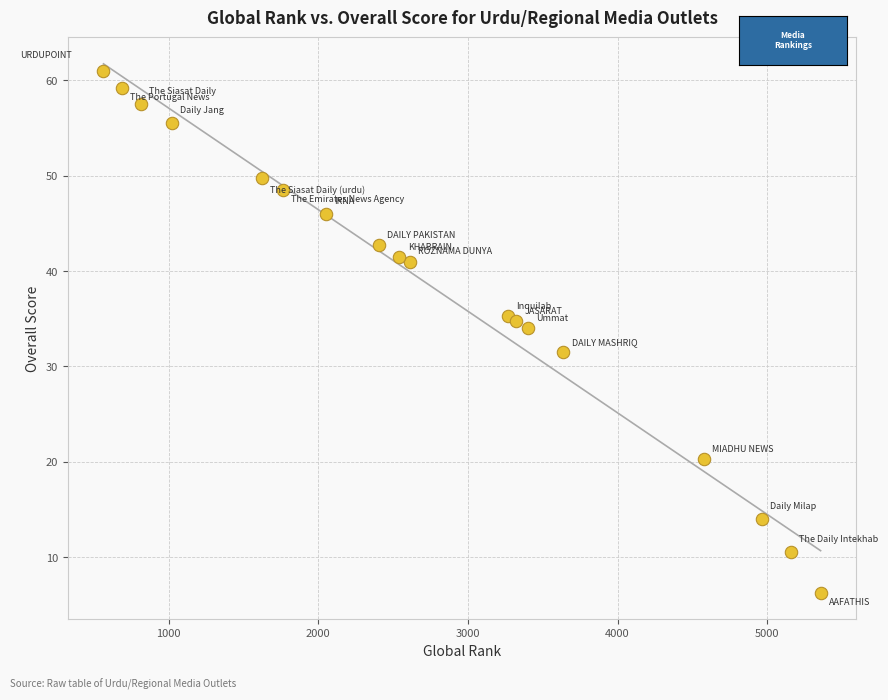

What is the range of X values (max minus min)?

4792.0